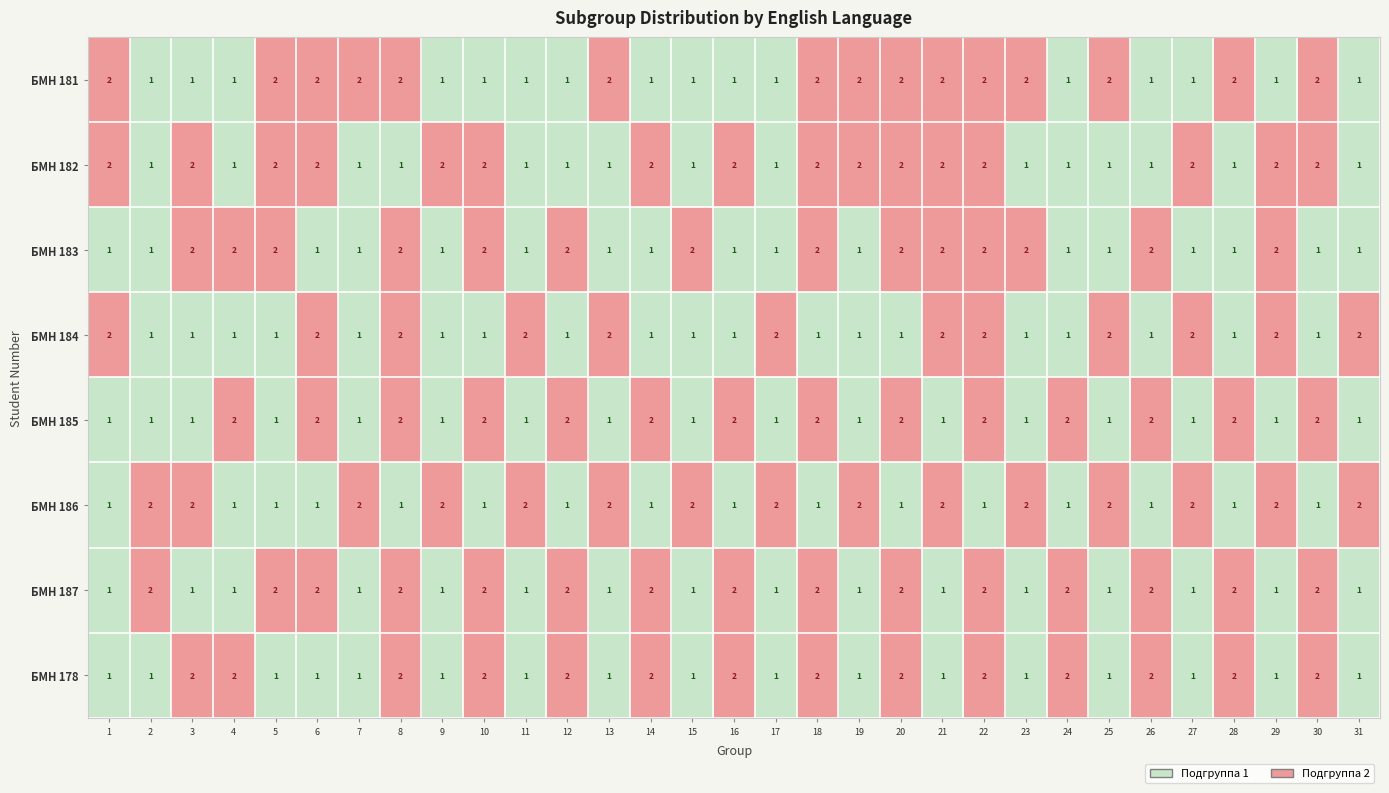

What is the sum of the БМН 187 values at 10 and 29?

3